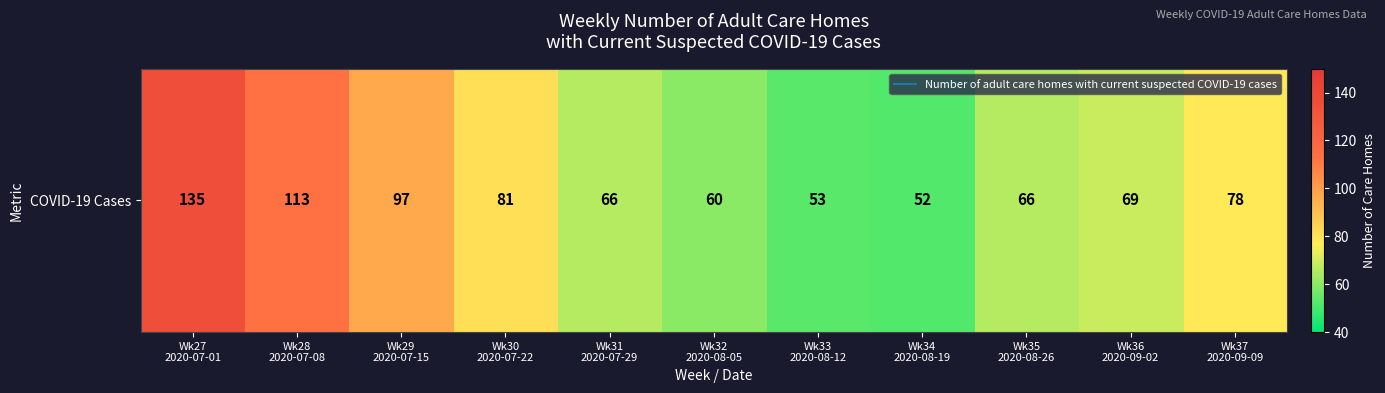

What is the smallest value displayed?

52